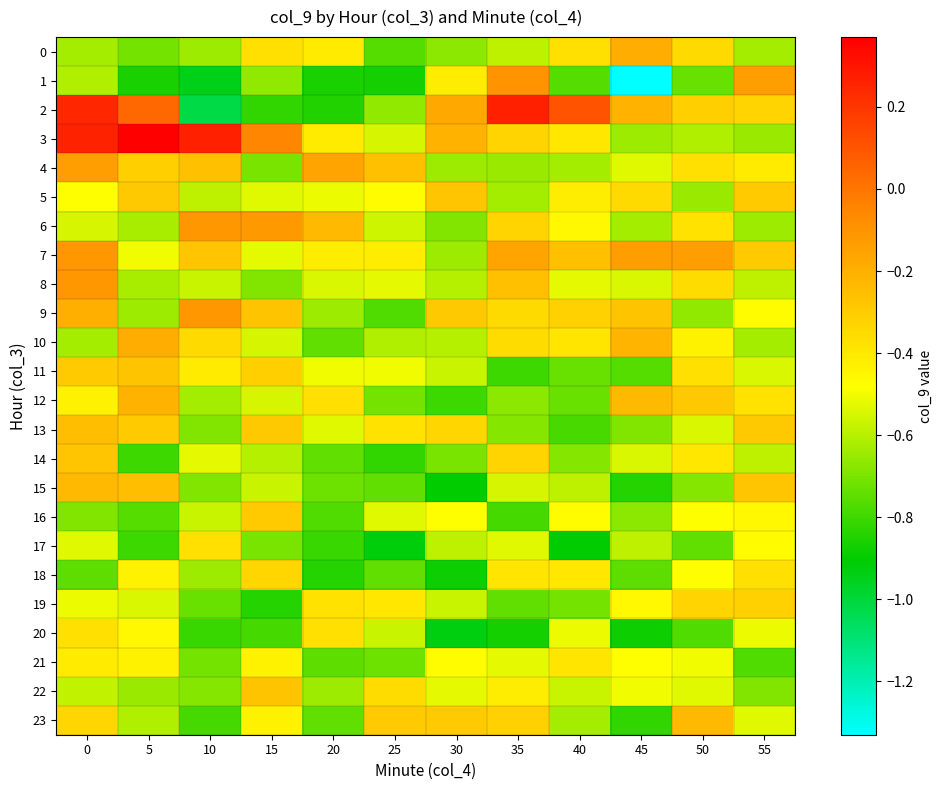

At how many categories does at least one series exceed 0?

5